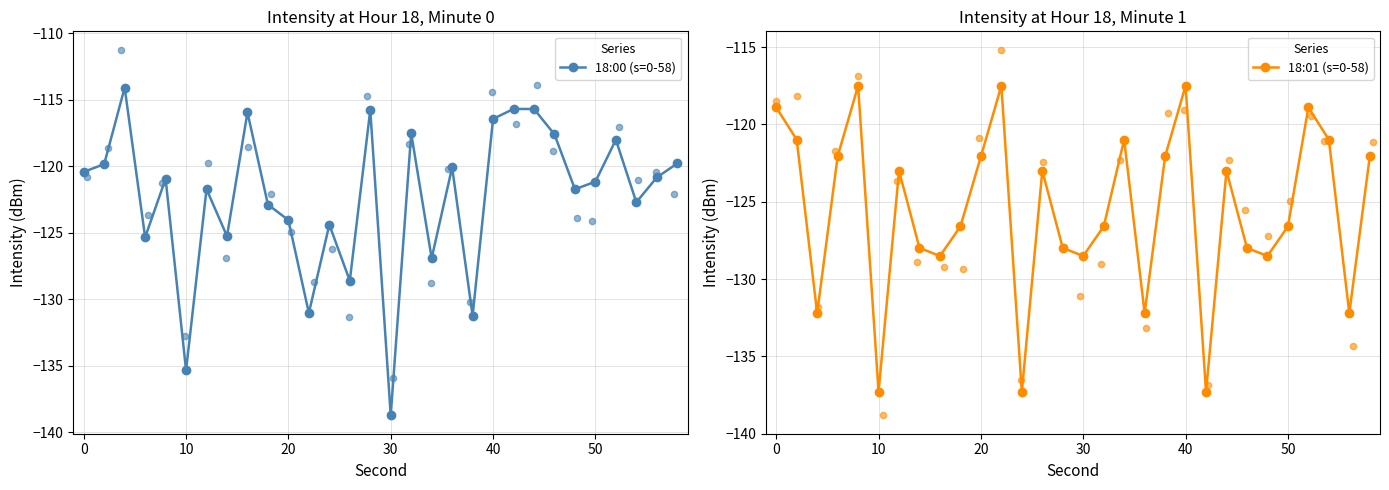

Which series has the largest total across all categories?

18:00 (s=0-58)